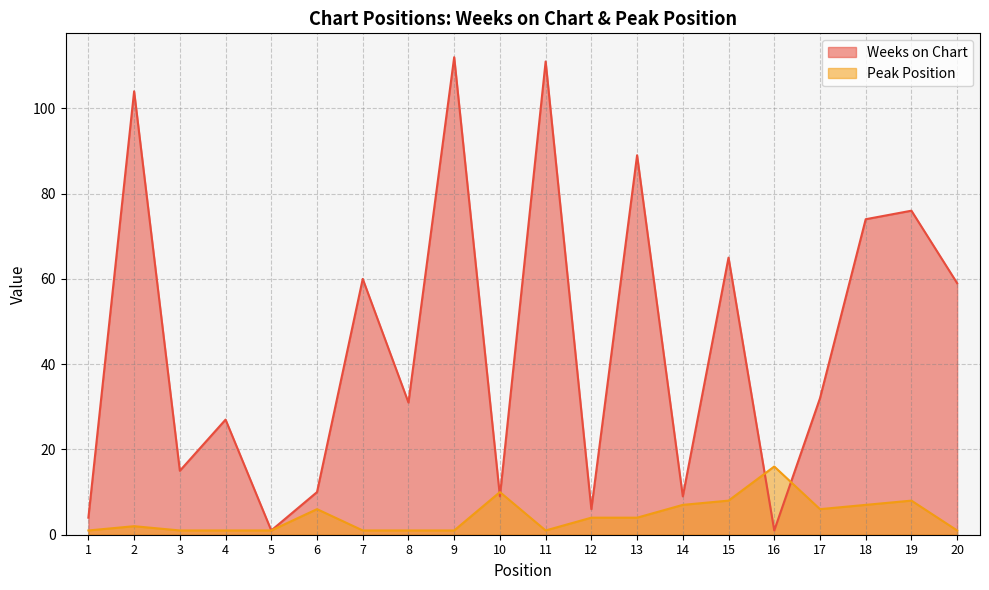

Reading right to left, extract all data points from this chart.

Weeks on Chart: 20=59	19=76	18=74	17=32	16=1	15=65	14=9	13=89	12=6	11=111	10=9	9=112	8=31	7=60	6=10	5=1	4=27	3=15	2=104	1=4
Peak Position: 20=1	19=8	18=7	17=6	16=16	15=8	14=7	13=4	12=4	11=1	10=10	9=1	8=1	7=1	6=6	5=1	4=1	3=1	2=2	1=1